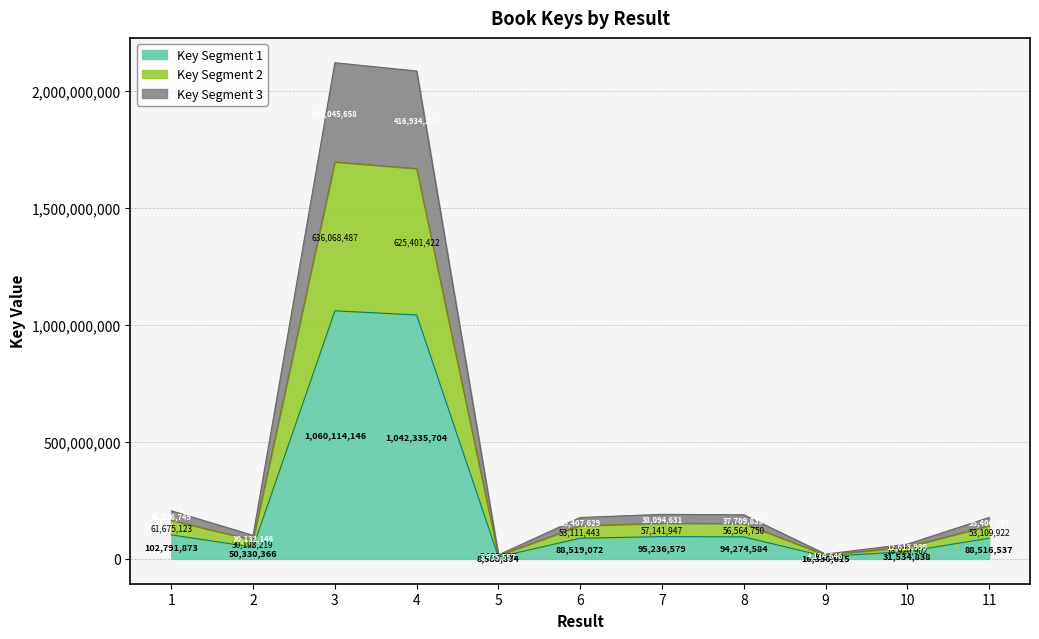

True or false: the data shows 1060114146.0 at 3.

True